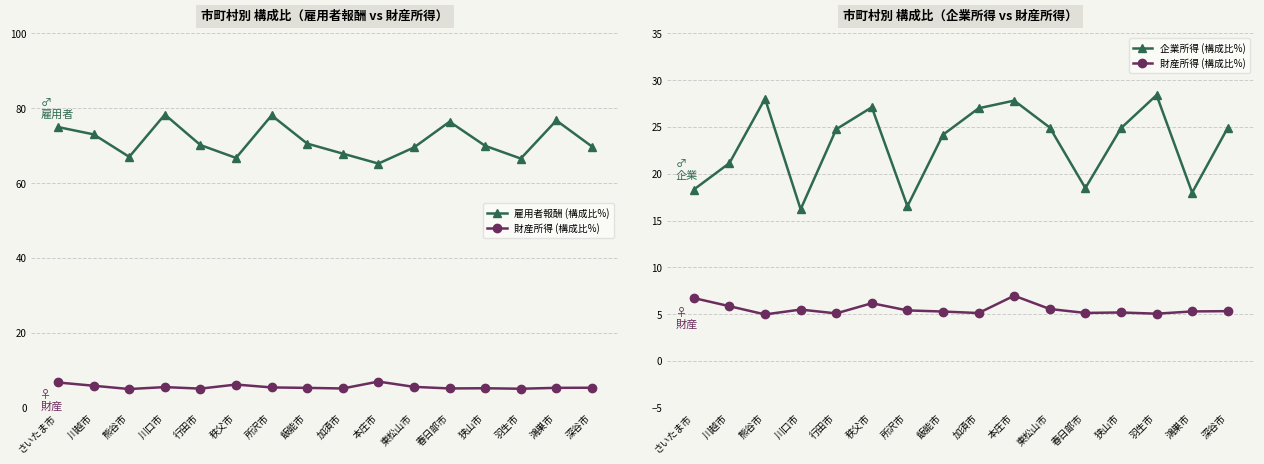

Reading left to right, transcribe all the data shown in this chart.

雇用者報酬 (構成比%): 75.0	73.0	67.0	78.3	70.2	66.7	78.1	70.6	67.9	65.2	69.5	76.4	70.0	66.6	76.7	69.8
財産所得 (構成比%): 6.7	5.8	5.0	5.5	5.1	6.2	5.4	5.3	5.1	7.0	5.5	5.1	5.2	5.0	5.3	5.3
企業所得 (構成比%): 18.3	21.1	28.0	16.2	24.8	27.1	16.5	24.2	27.0	27.8	24.9	18.5	24.9	28.4	18.0	24.9